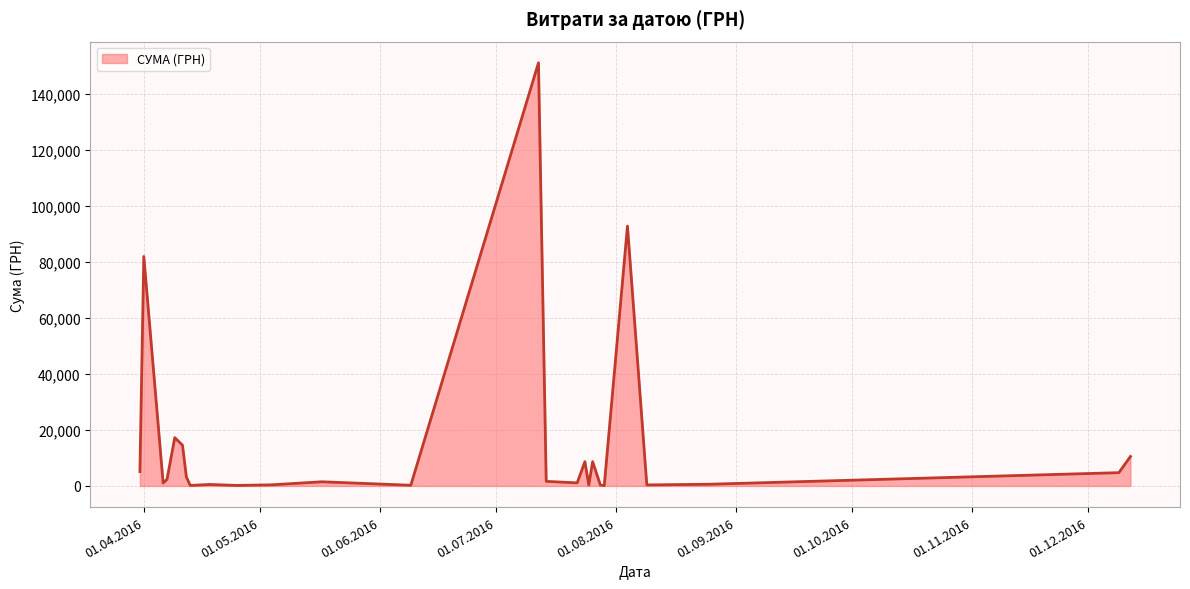

What is the maximum value shown in the chart?

151115.9